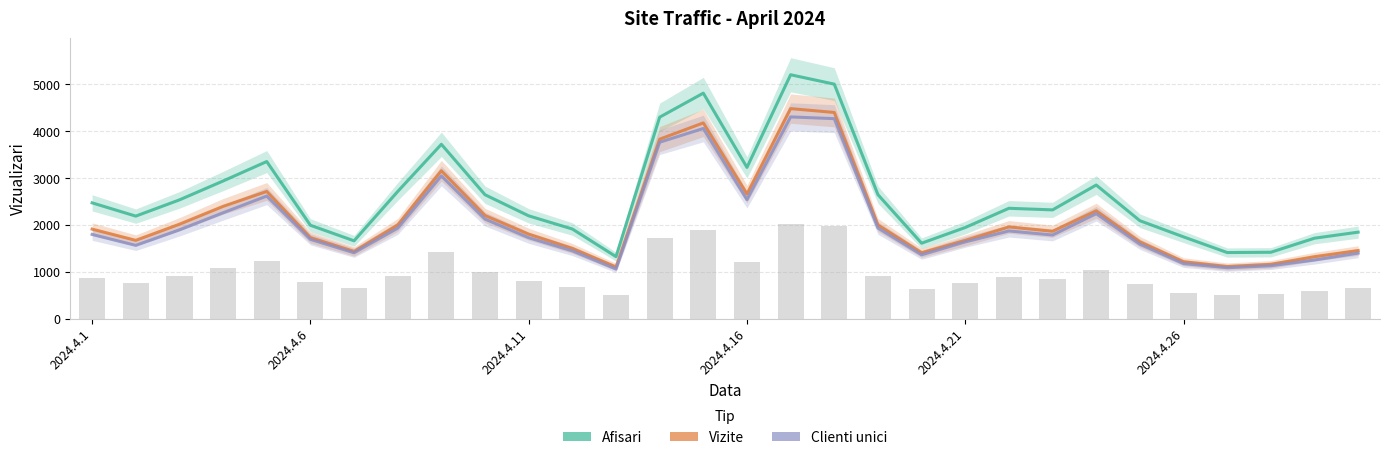

Is it true that Clienti unici equals 3042 at 8?

True